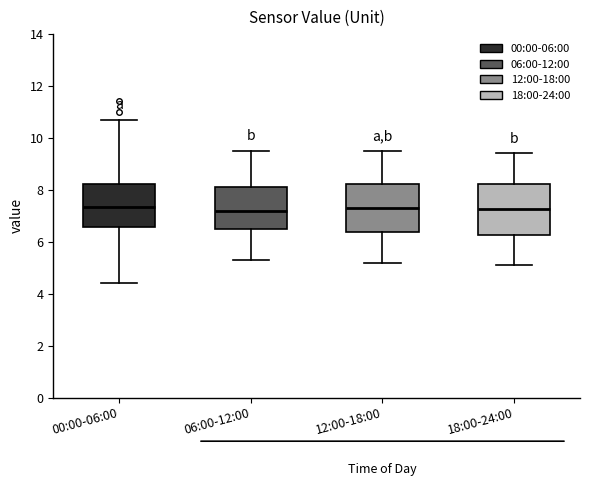

Where does the median line of the box for 00:00-06:00 sit on the y-axis? The values are not printed on the chart, so give them approximately, as read against the axis.

7.4